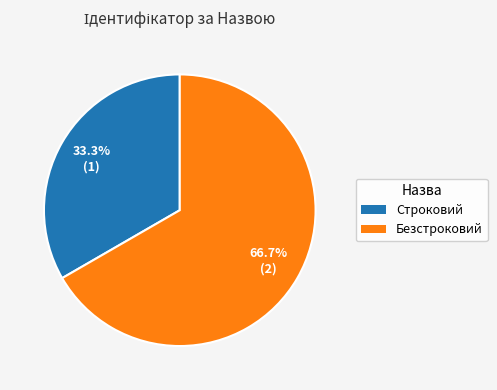

What is the ratio of the value at Безстроковий to the value at Строковий?

2.0